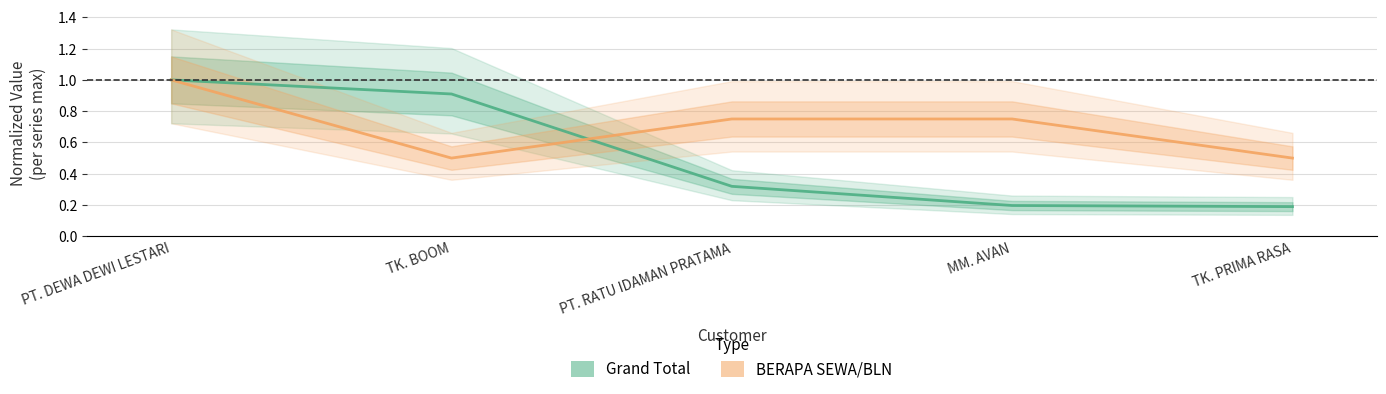

Count the number of categories in the chart.

5